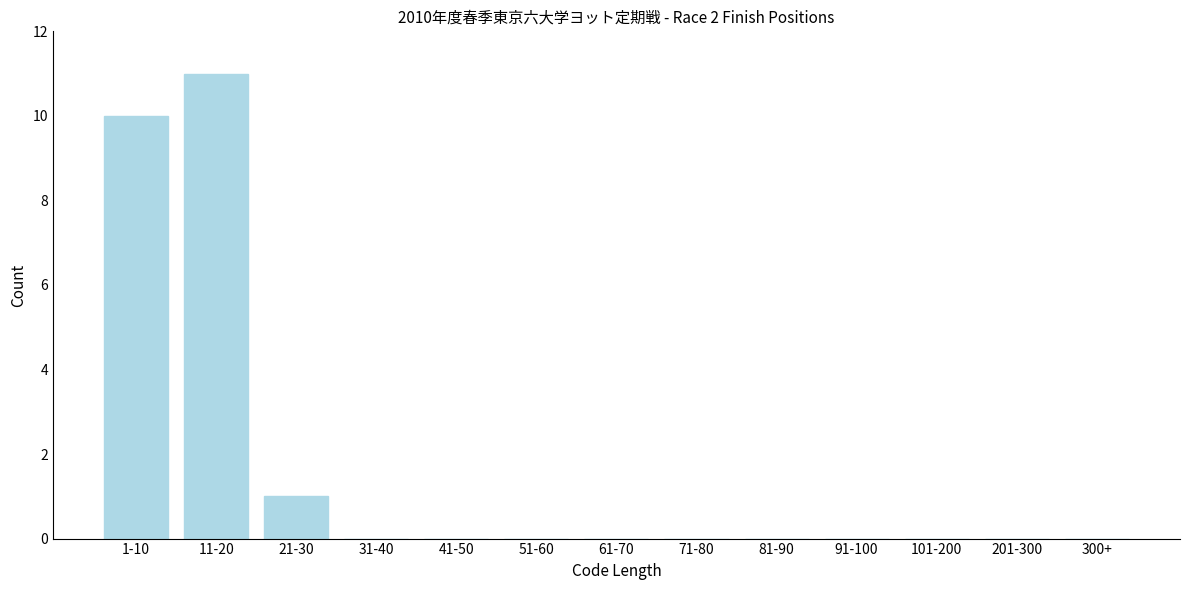

Reading left to right, what are all the values shown in this chart?

1-10=10	11-20=11	21-30=1	31-40=0	41-50=0	51-60=0	61-70=0	71-80=0	81-90=0	91-100=0	101-200=0	201-300=0	300+=0